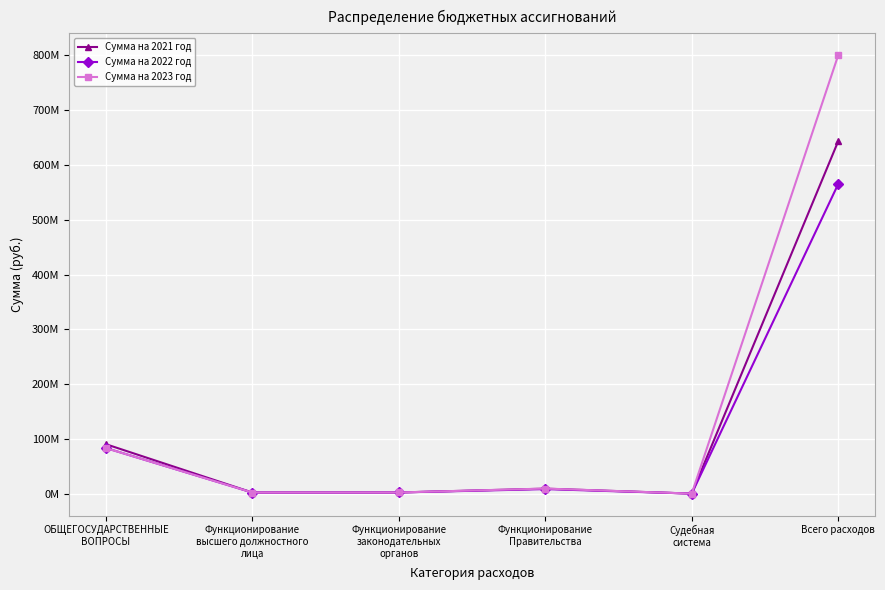

What are all the series names shown in the legend?

Сумма на 2021 год, Сумма на 2022 год, Сумма на 2023 год